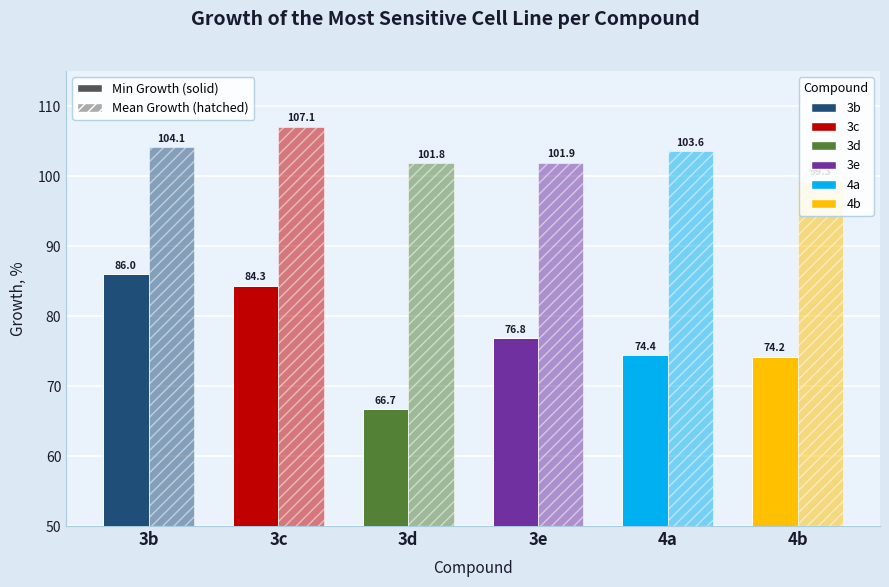

How many series are shown in this chart?

2